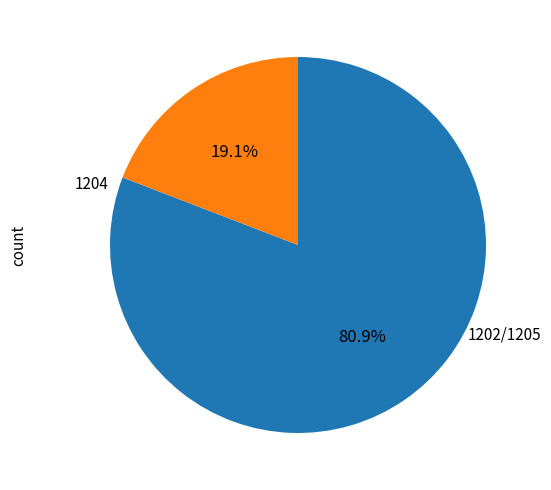

Is there any slice that represents more than half of the pie?

Yes